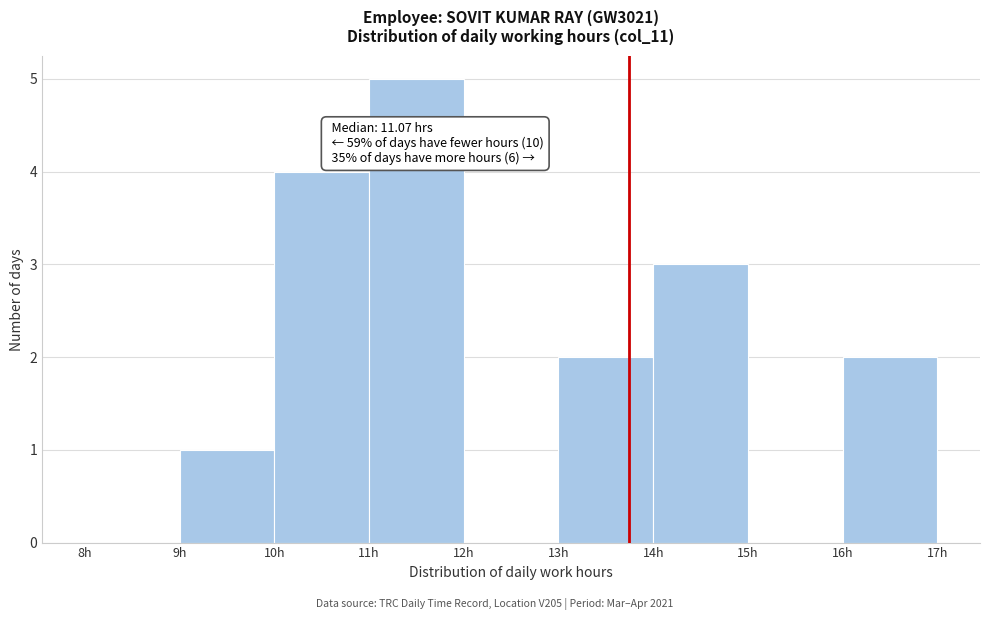

Which range on the x-axis has the tallest bar?

11 to 12